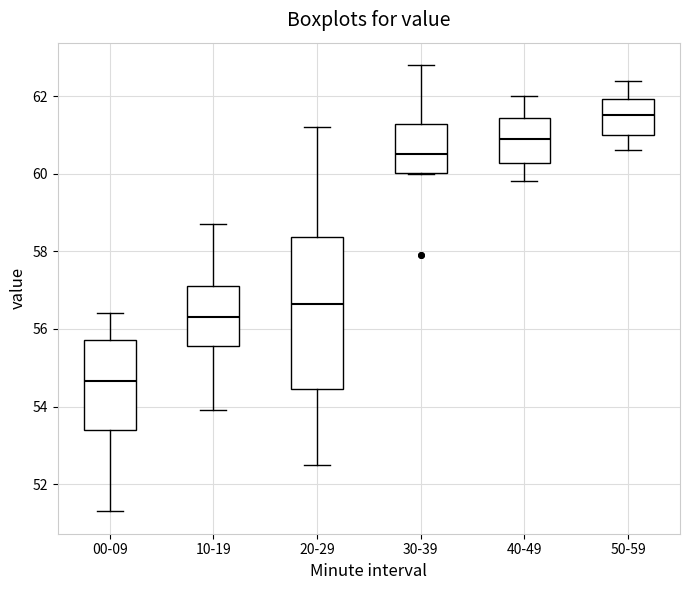

Reading left to right, transcribe this box plot: for each box, give where its median line is, the range the box spans, and where its two whiskers end, as read against the y-axis. The values are not printed on the chart, so give them approximately, as read against the axis.

00-09: median 54.6, box 53.4 to 55.8, whiskers 51.4 to 56.4
10-19: median 56.4, box 55.6 to 57.2, whiskers 54.0 to 58.8
20-29: median 56.6, box 54.4 to 58.4, whiskers 52.6 to 61.2
30-39: median 60.6, box 60.0 to 61.2, whiskers 60.0 to 62.8
40-49: median 61.0, box 60.2 to 61.4, whiskers 59.8 to 62.0
50-59: median 61.6, box 61.0 to 62.0, whiskers 60.6 to 62.4